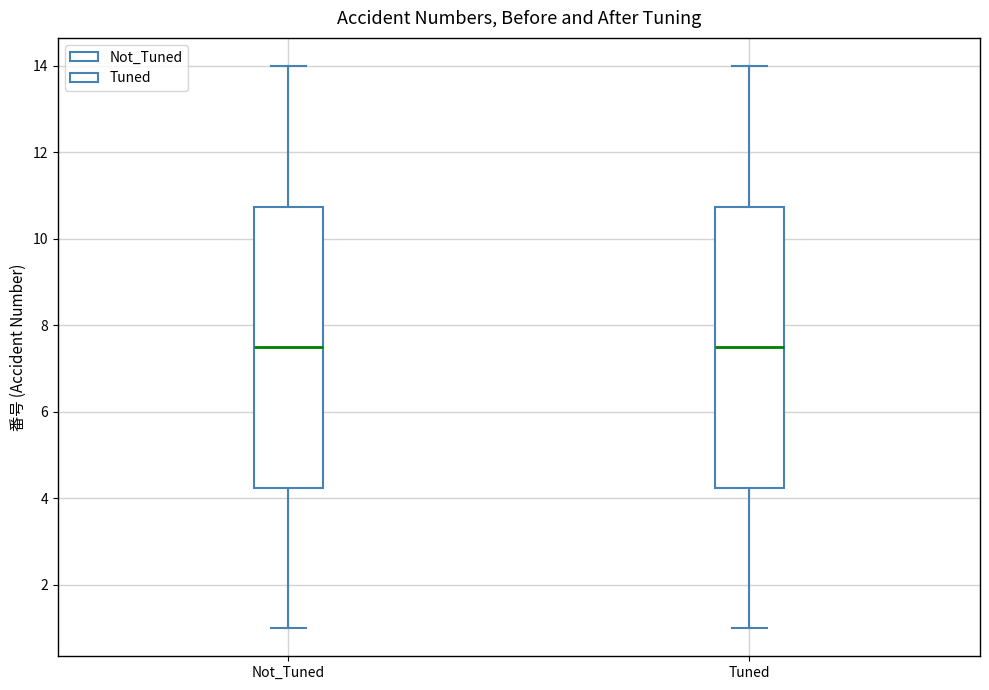

Reading left to right, transcribe this box plot: for each box, give where its median line is, the range the box spans, and where its two whiskers end, as read against the y-axis. The values are not printed on the chart, so give them approximately, as read against the axis.

Not_Tuned: median 7.6, box 4.2 to 10.8, whiskers 1.0 to 14.0
Tuned: median 7.6, box 4.2 to 10.8, whiskers 1.0 to 14.0